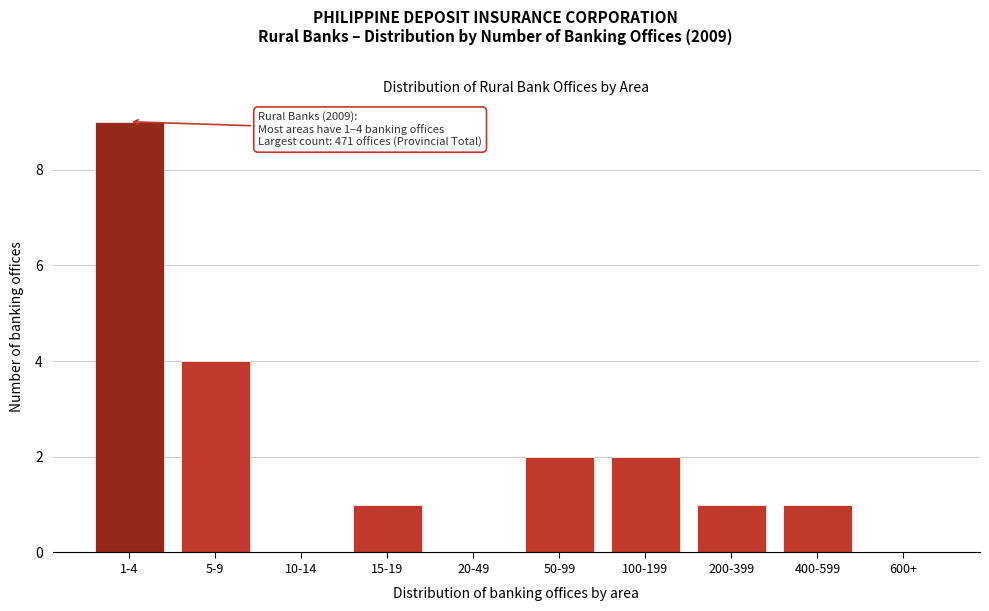

Reading left to right, list all the values displayed in this chart.

1-4=9	5-9=4	10-14=0	15-19=1	20-49=0	50-99=2	100-199=2	200-399=1	400-599=1	600+=0